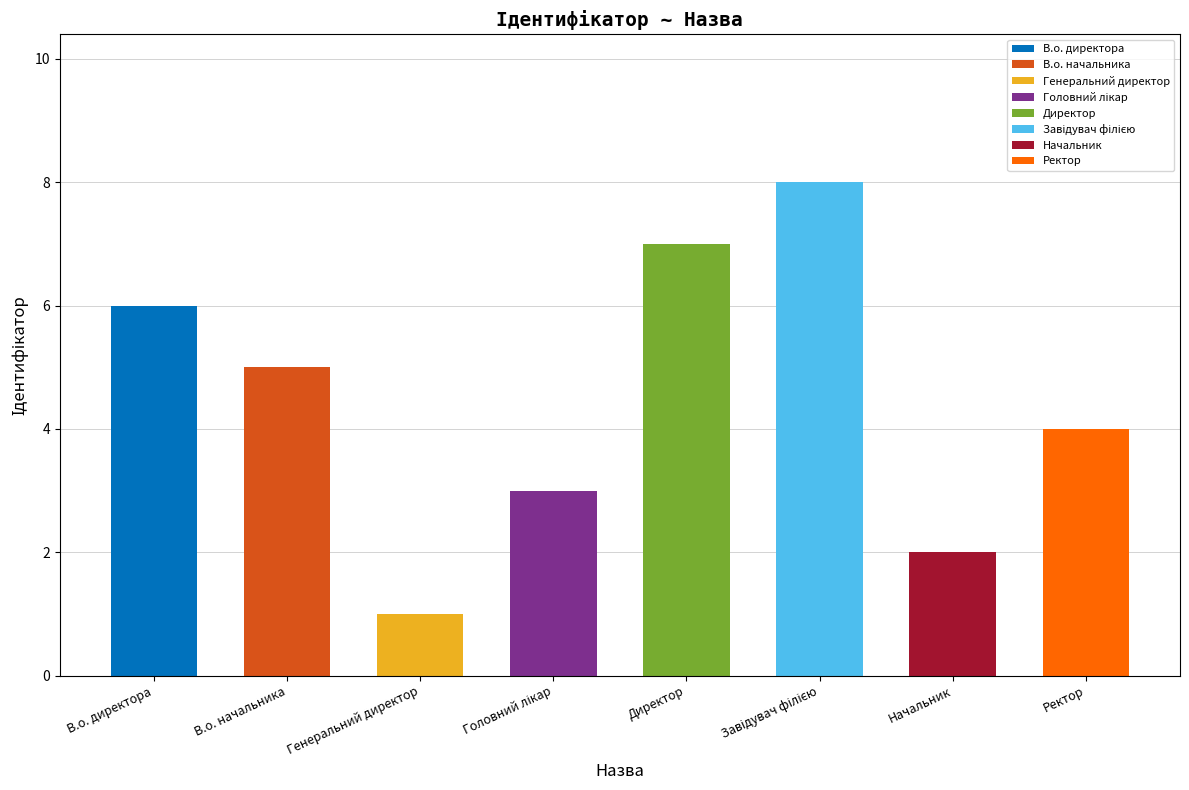

What is the sum of the values at Начальник and Ректор?

6